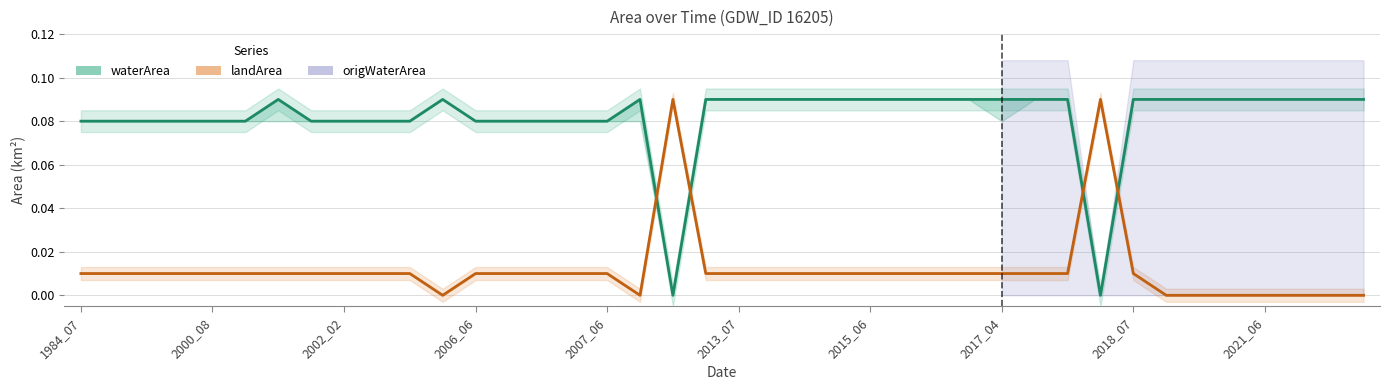

At how many categories does at least one series exceed 0?

40